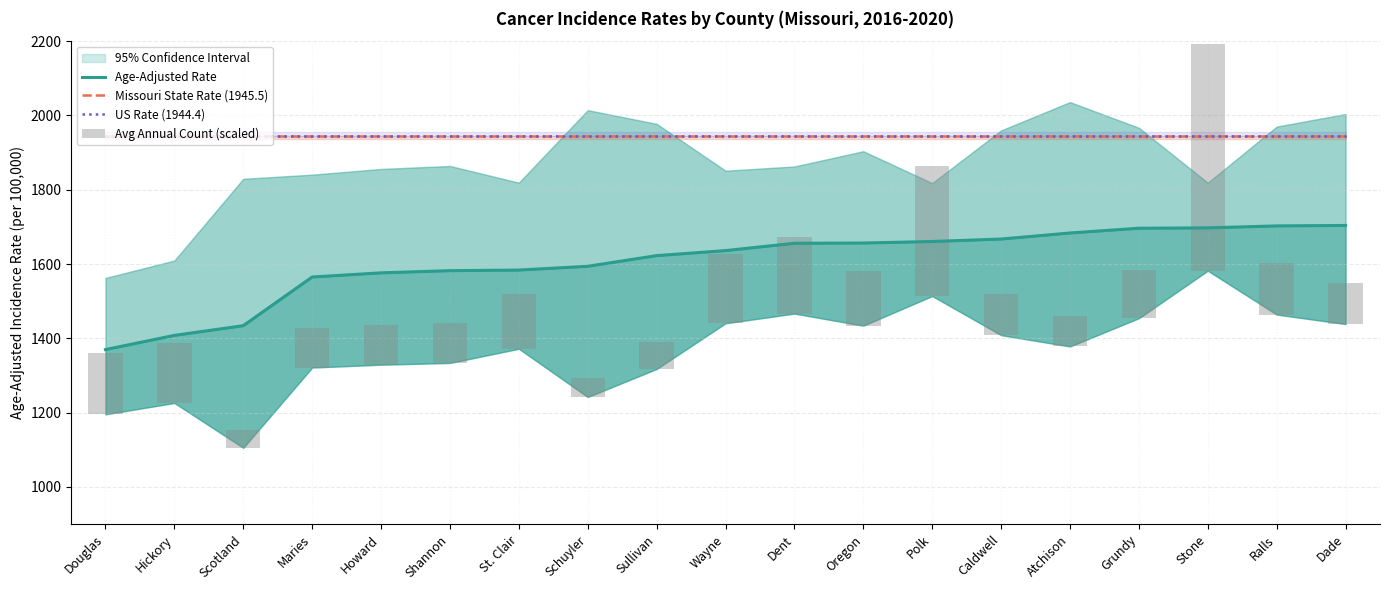

What is the difference between the highest and lowest values at St. Clair?

1798.3